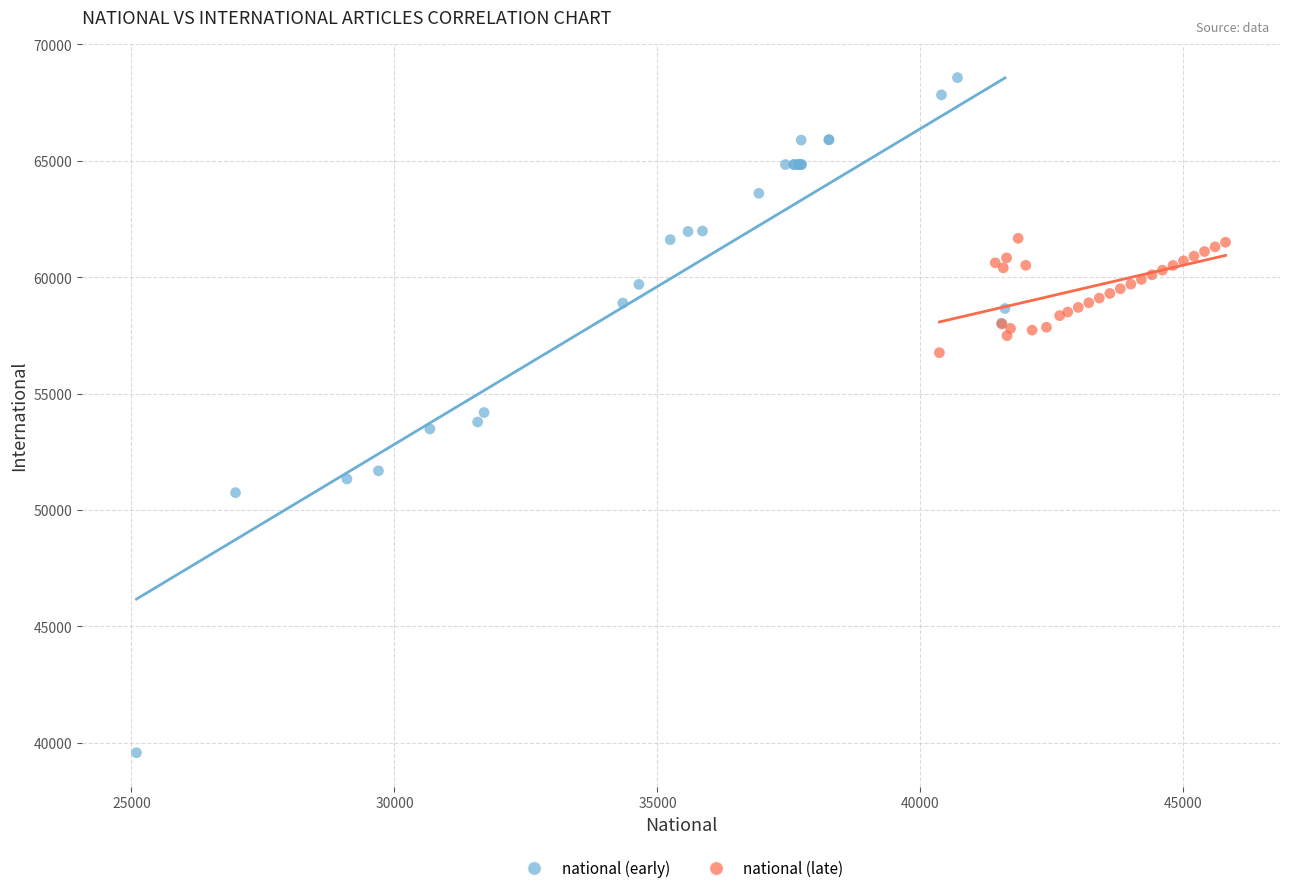

Which series contains the lowest Y value?

national (early)